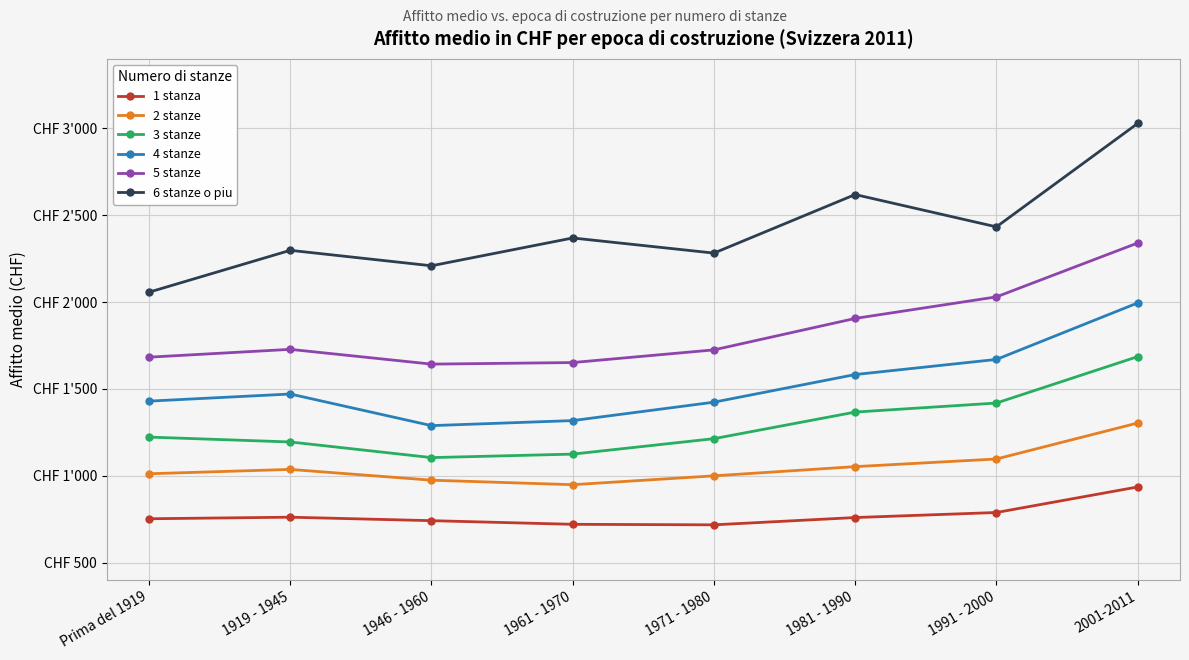

True or false: 6 stanze o piu and 4 stanze intersect in this chart.

False